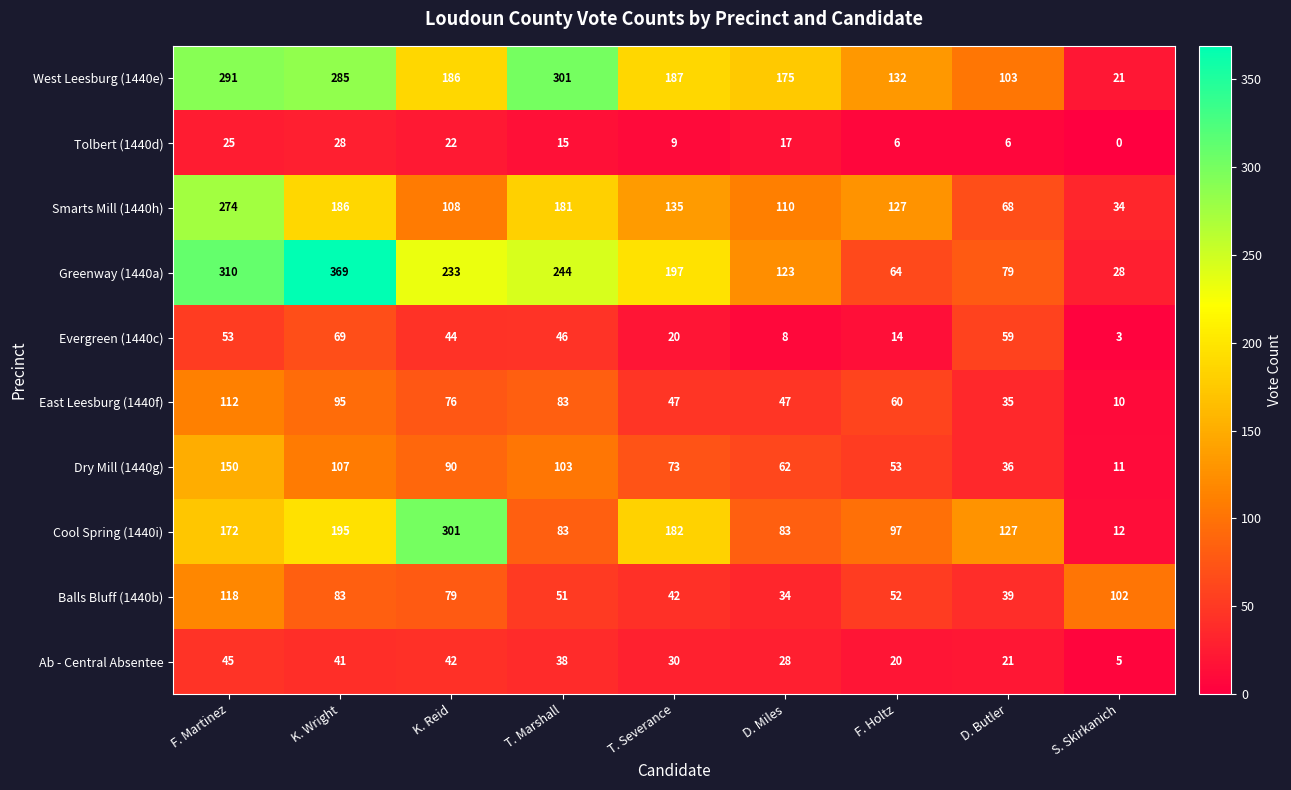

Between K. Wright and D. Miles, which series saw the biggest shift?

Greenway (1440a)